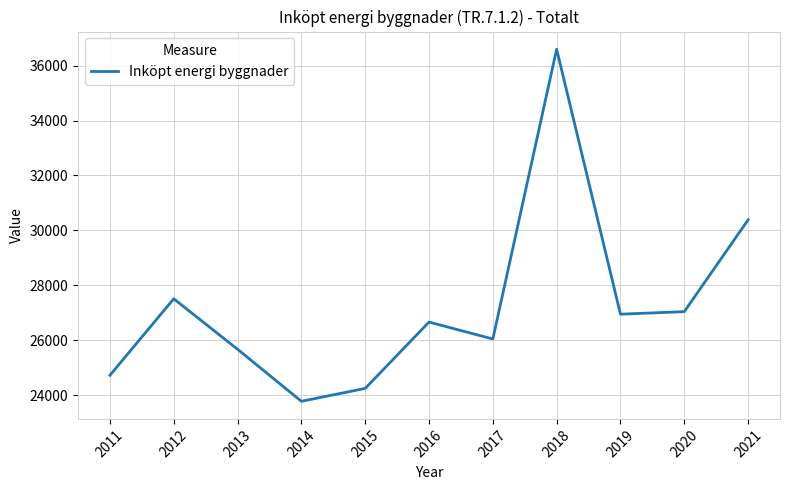

What is the ratio of the value at 2018 to the value at 2011?

1.5